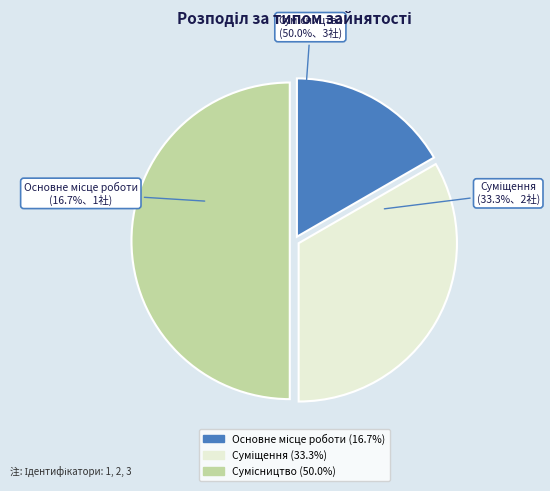

Which has a higher value, Суміщення or Сумісництво?

Сумісництво